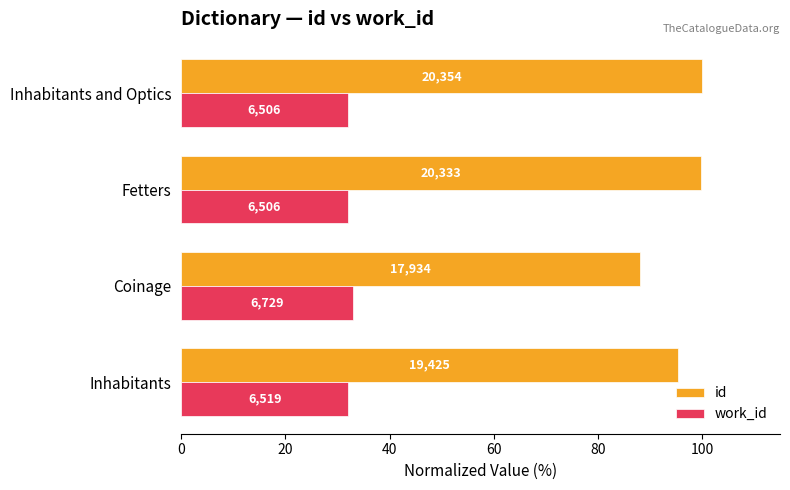

What is the difference between the maximum and minimum values in the id series?

11.9